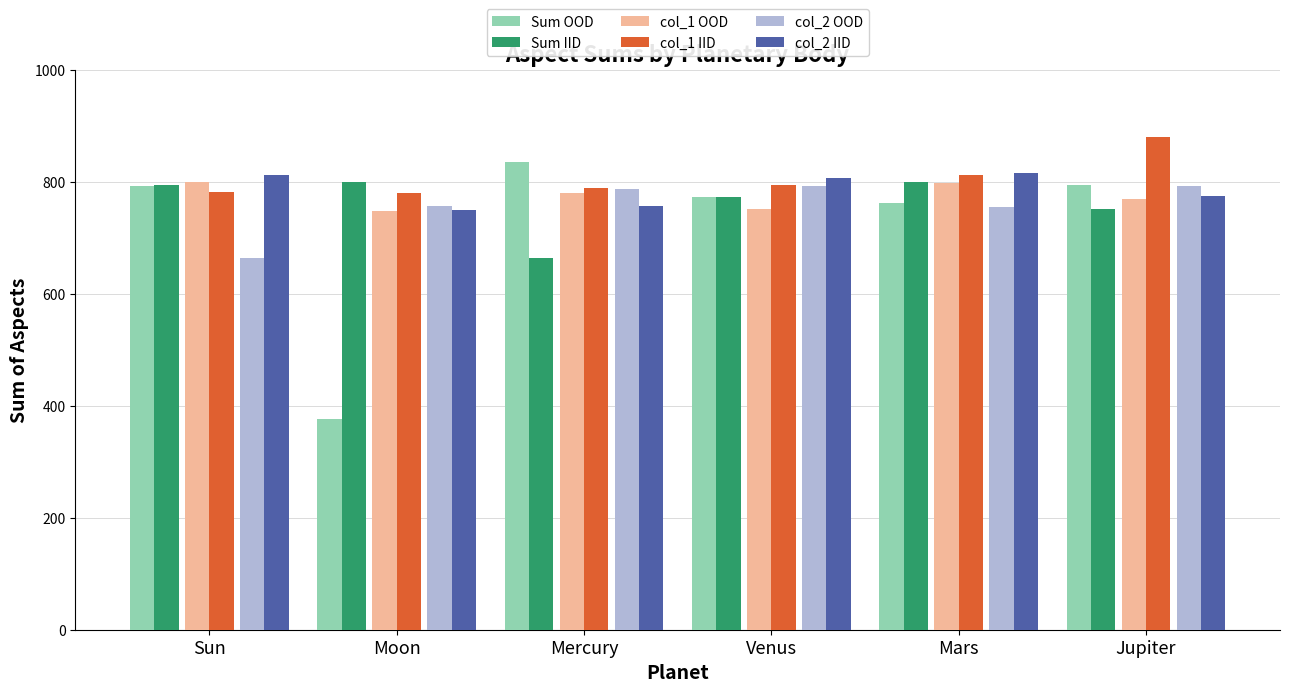

The col_1 IID series shows 782 at Sun. True or false?

True